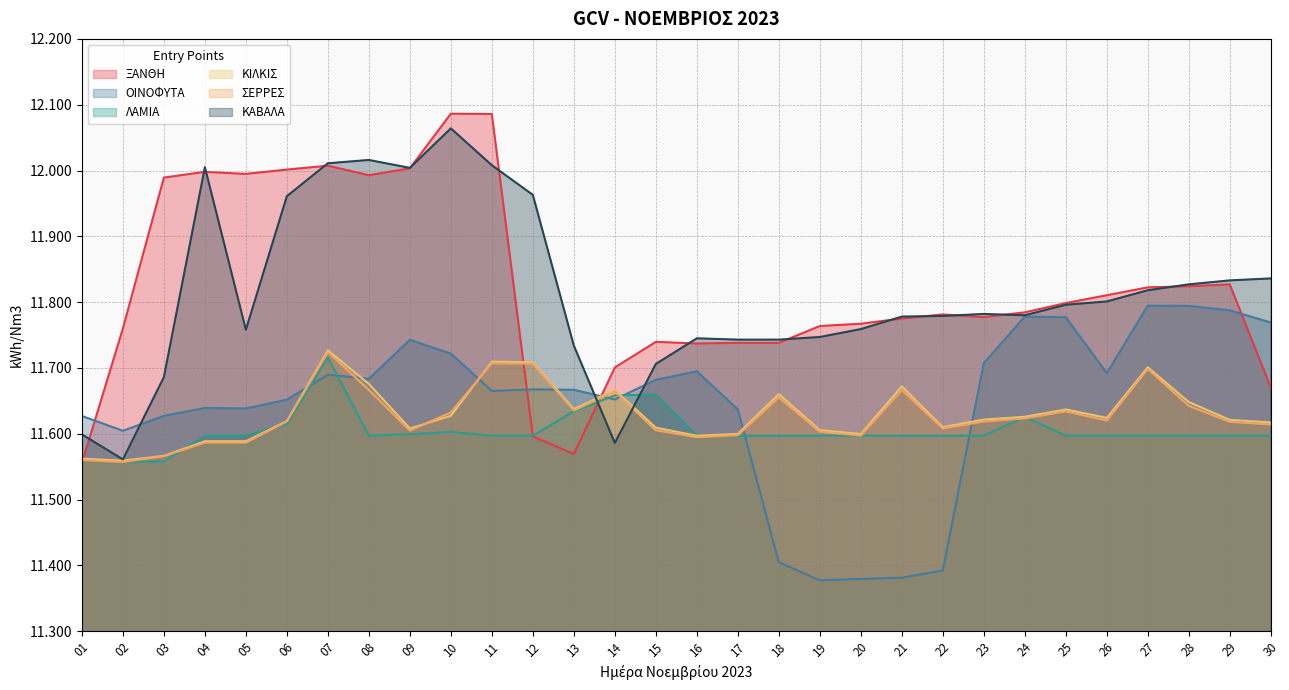

True or false: ΣΕΡΡΕΣ and ΞΑΝΘΗ cross at least once.

True